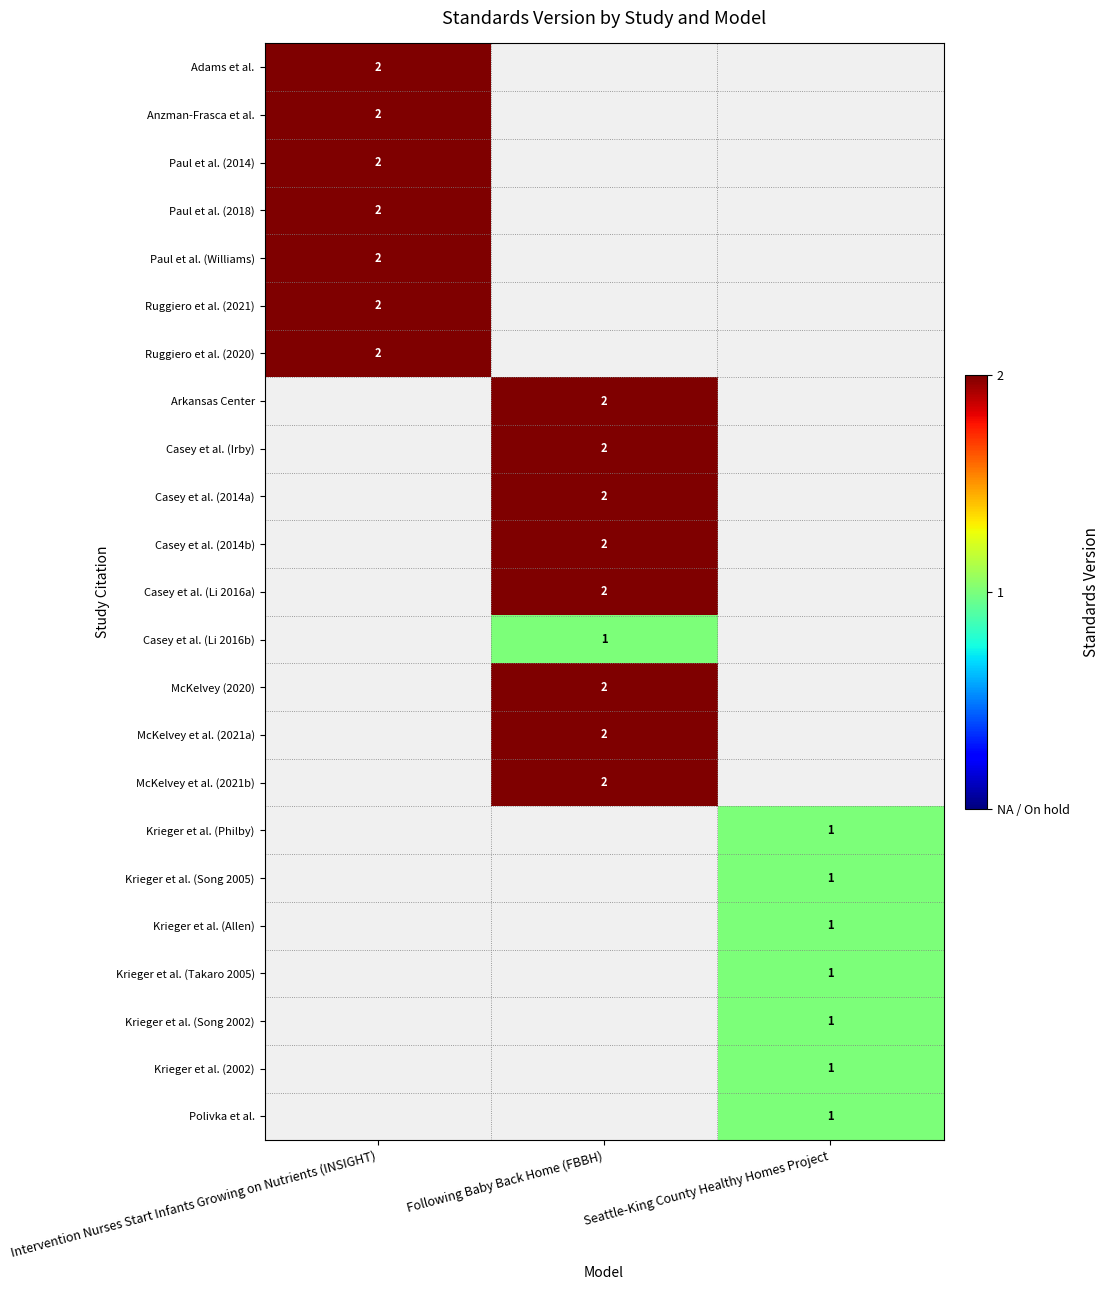

What is the difference between the maximum and minimum values in the Krieger et al. (Philby) series?

1